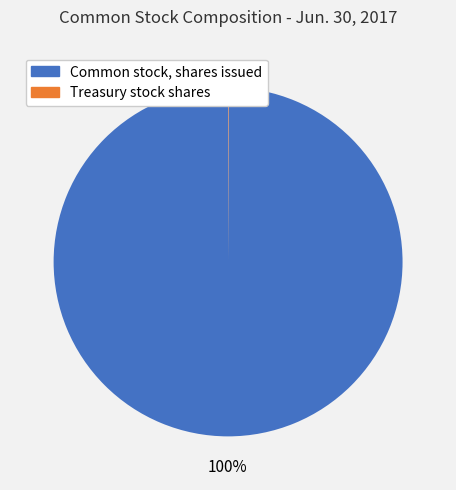

Is it true that Common stock, shares issued is 90% of the pie?

False